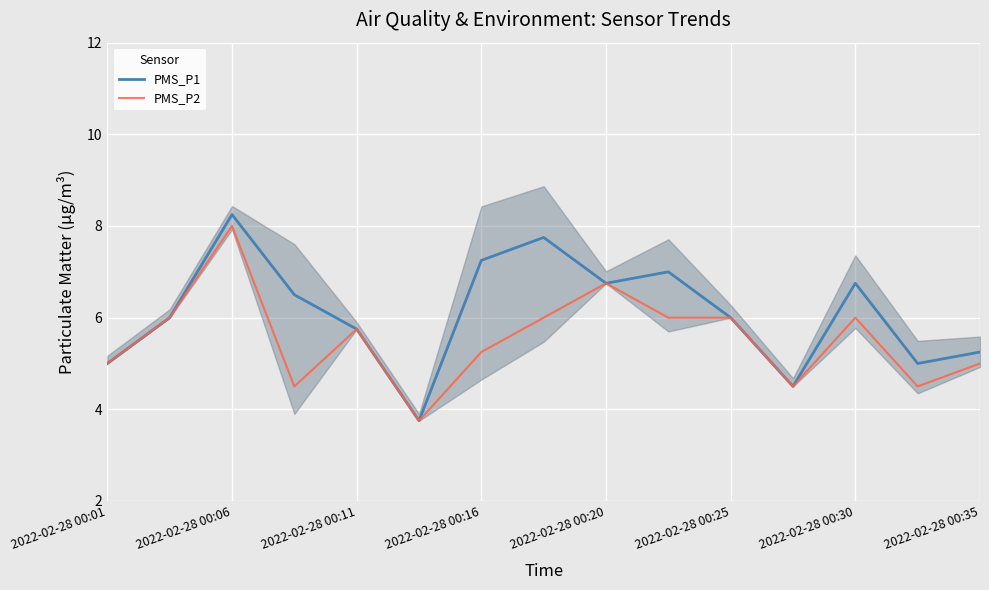

Where is the first local maximum for PMS_P2?

2022-02-28 00:06